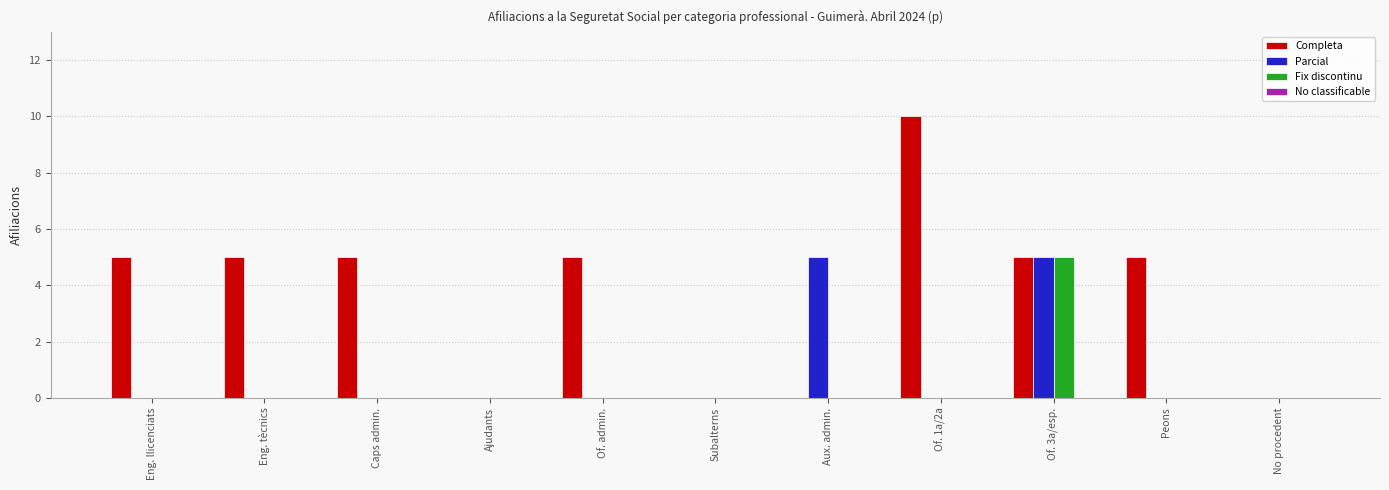

What is the maximum value shown in the chart?

10